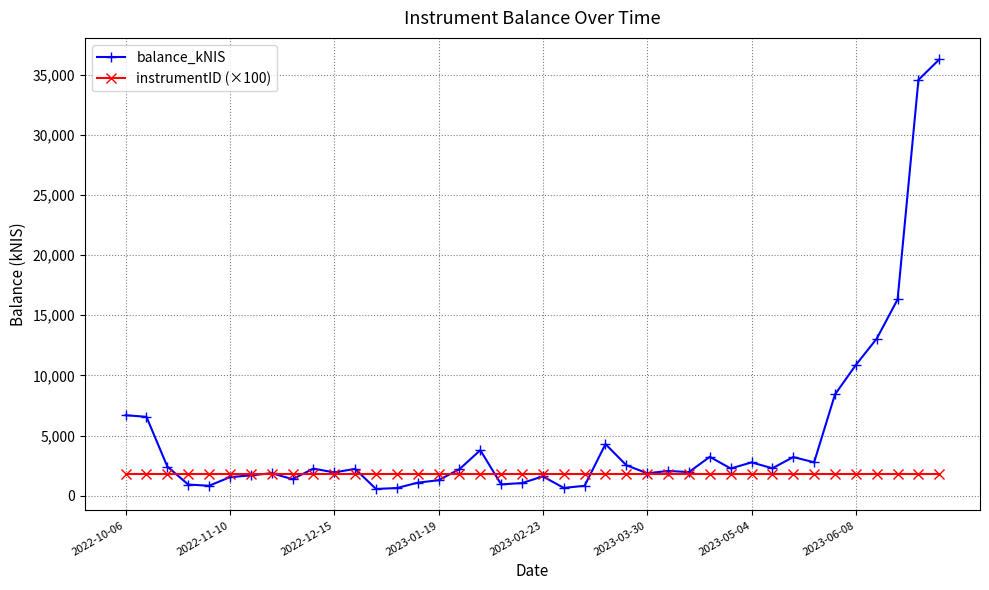

What is the value of the instrumentID (×100) point at the 11th from the left?

1791.7